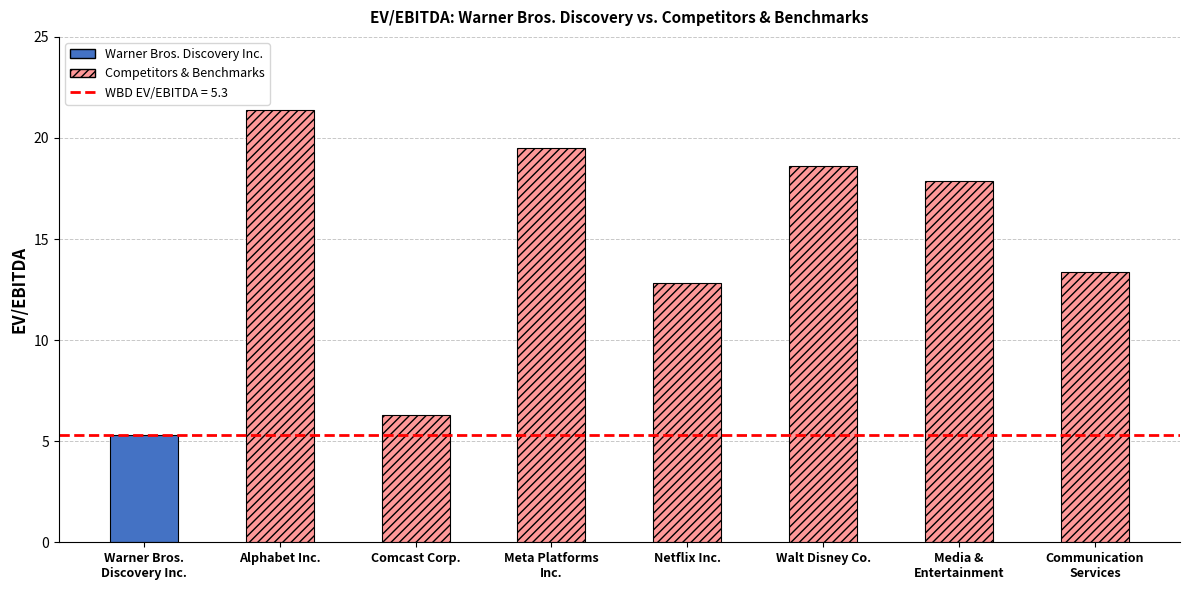

List the labels in order of value, largest first.

Alphabet Inc., Meta Platforms
Inc., Walt Disney Co., Media &
Entertainment, Communication
Services, Netflix Inc., Comcast Corp., Warner Bros.
Discovery Inc.